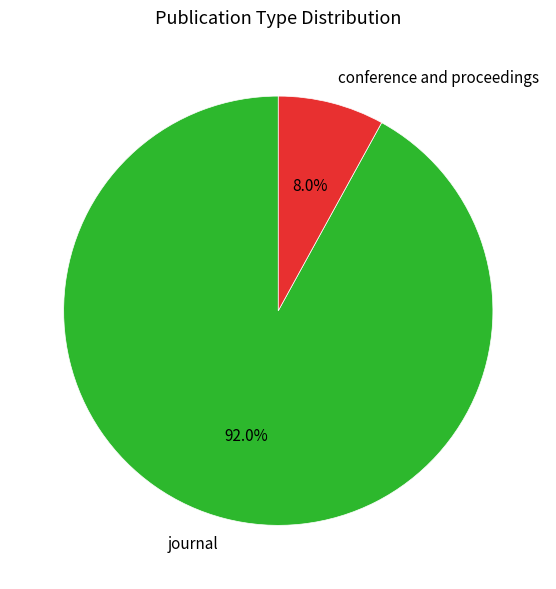

Which slice is the largest?

journal